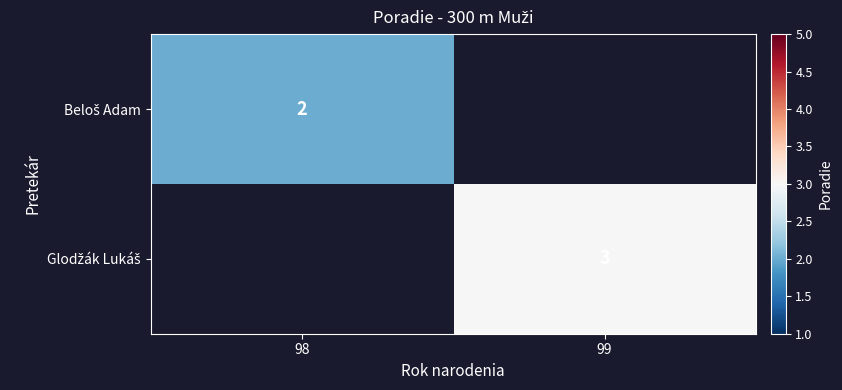

What is the greatest value displayed?

3.0